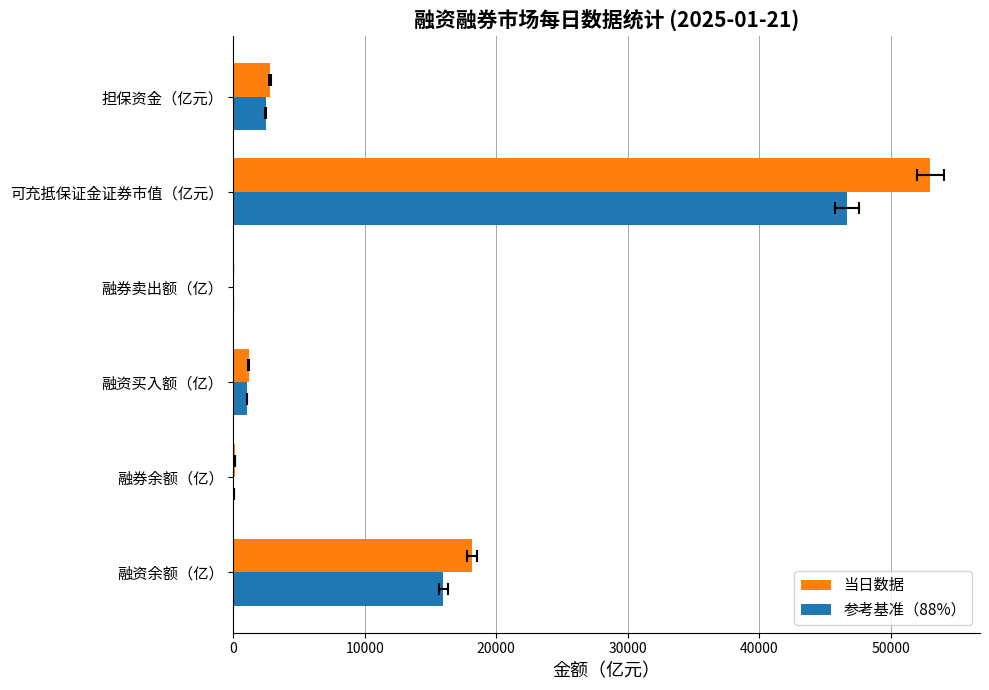

Which series has the widest spread of values?

当日数据